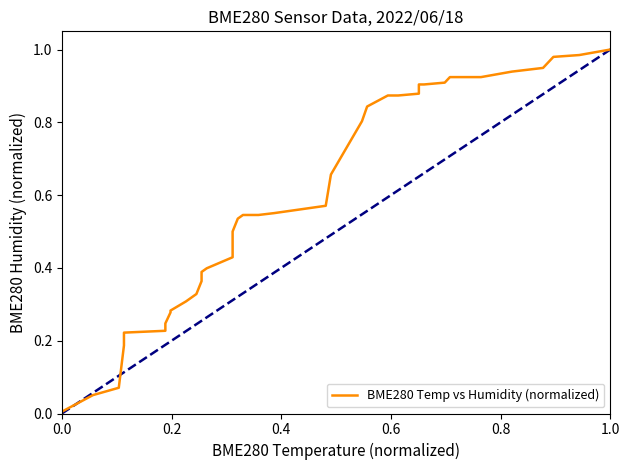

Reading right to left, what are all the values shown in this chart?

1.0	1.0	1.0	0.9	0.9	0.9	0.9	0.9	0.9	0.9	0.9	0.9	0.9	0.9	0.8	0.8	0.7	0.6	0.6	0.5	0.5	0.5	0.5	0.4	0.4	0.4	0.4	0.3	0.3	0.3	0.3	0.2	0.2	0.2	0.2	0.2	0.1	0.1	0.0	0.0